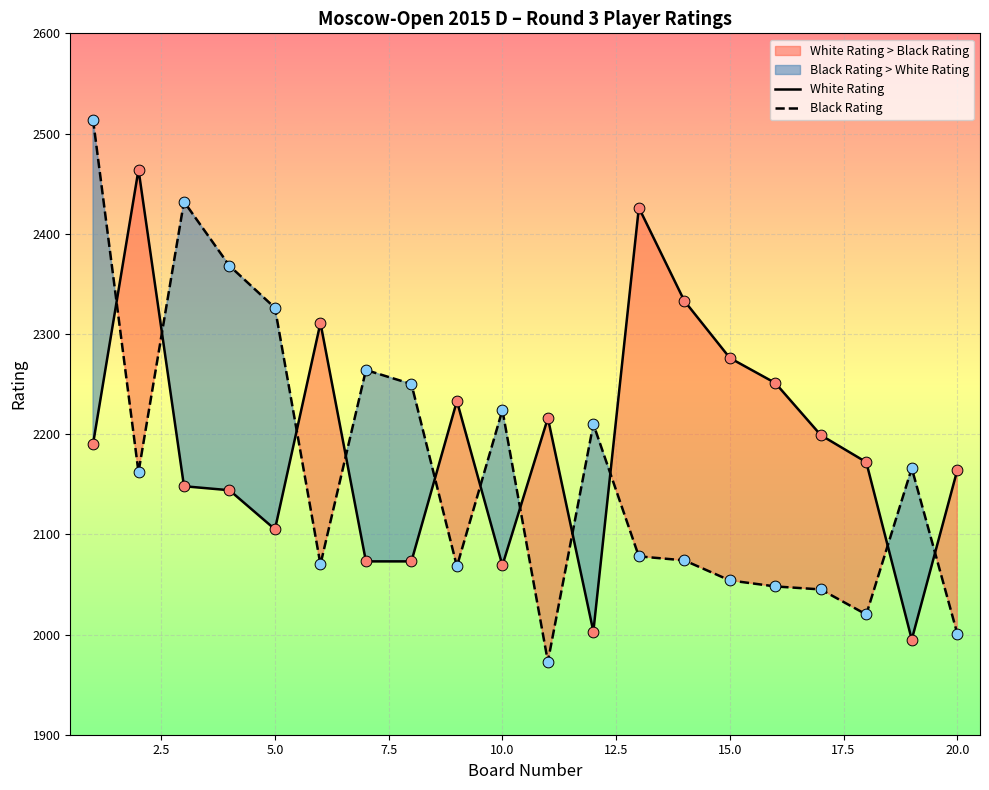

Which series reaches the minimum Y coordinate?

Black Rating